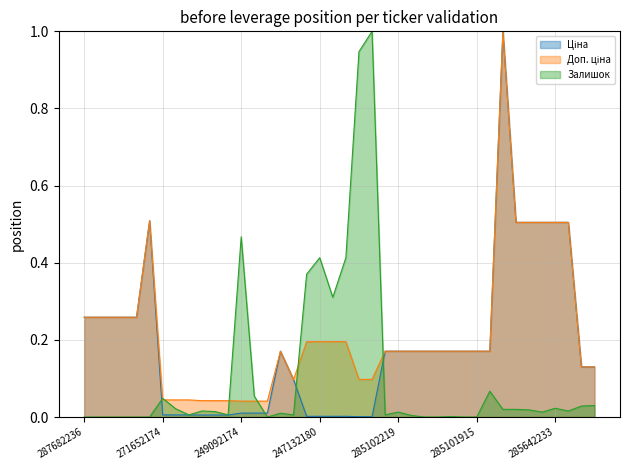

What is the label of the 2nd point from the left?

287682235